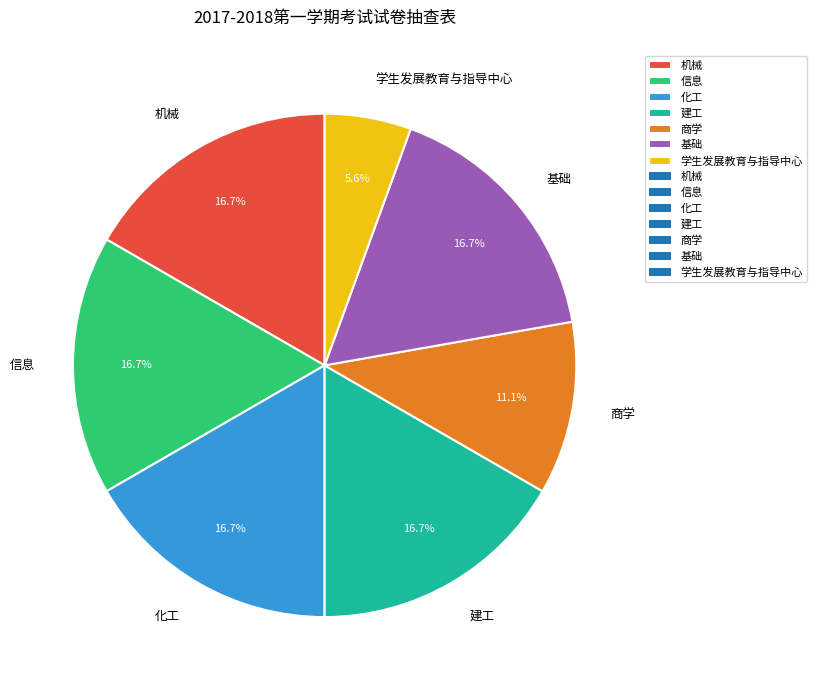

Which category has the smallest portion of the pie?

学生发展教育与指导中心